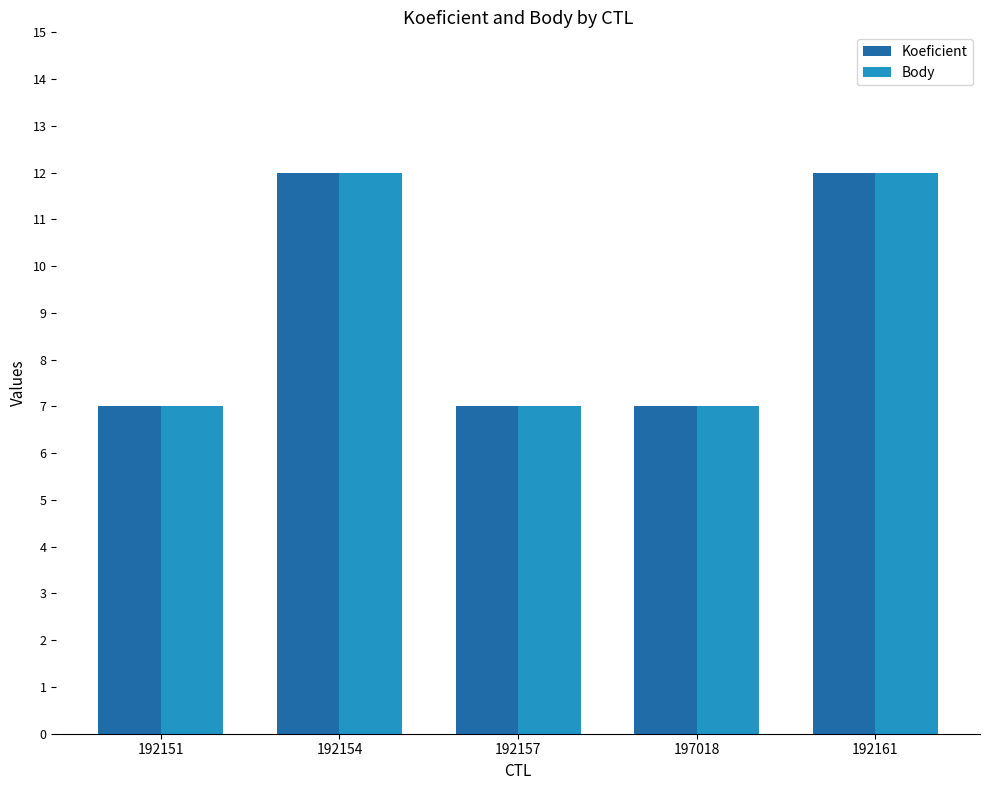

Count the number of data series in this chart.

2